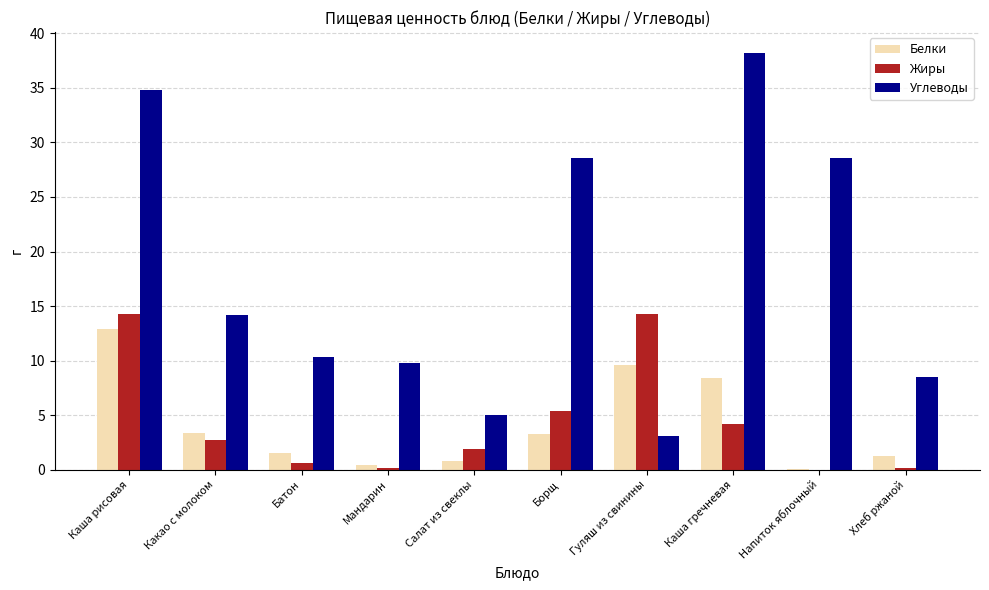

Which series changed the most between Батон and Напиток яблочный?

Углеводы